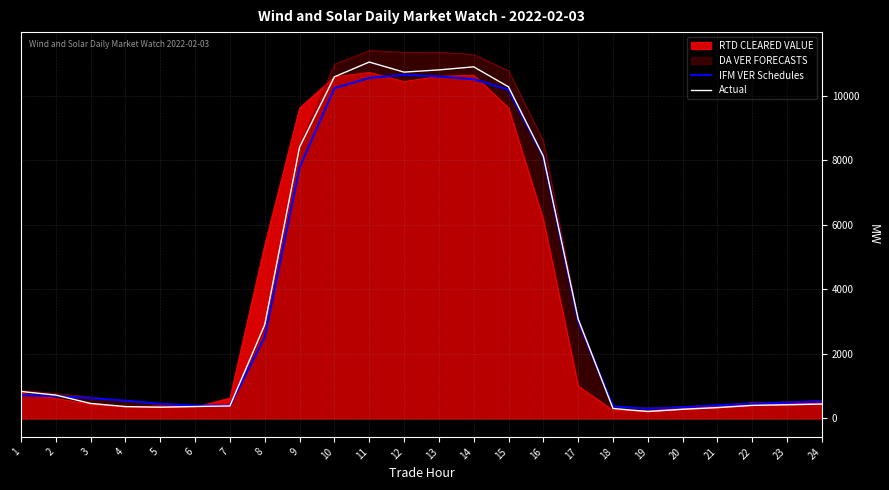

At which label does IFM VER Schedules first exceed 694?

1